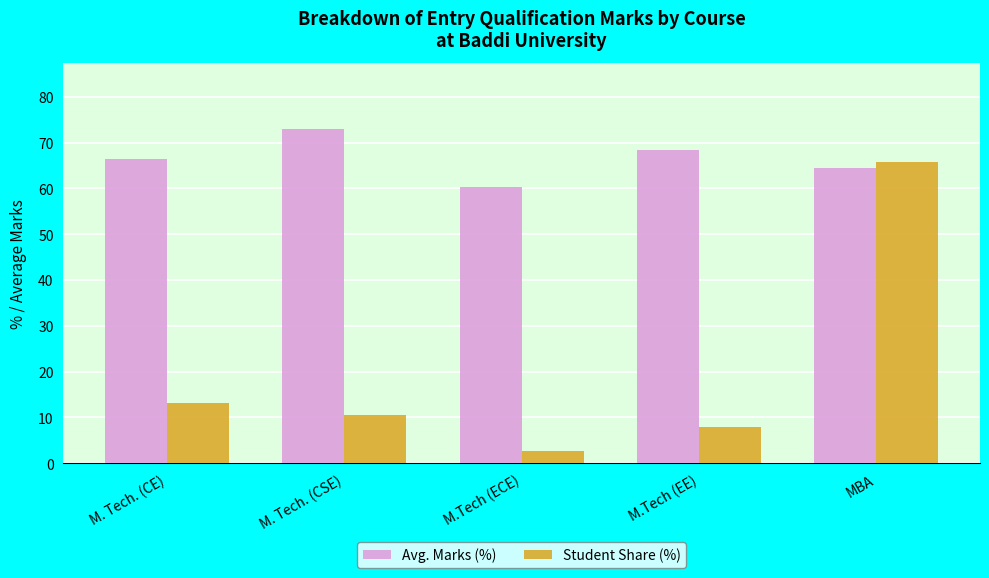

What are all the series names shown in the legend?

Avg. Marks (%), Student Share (%)